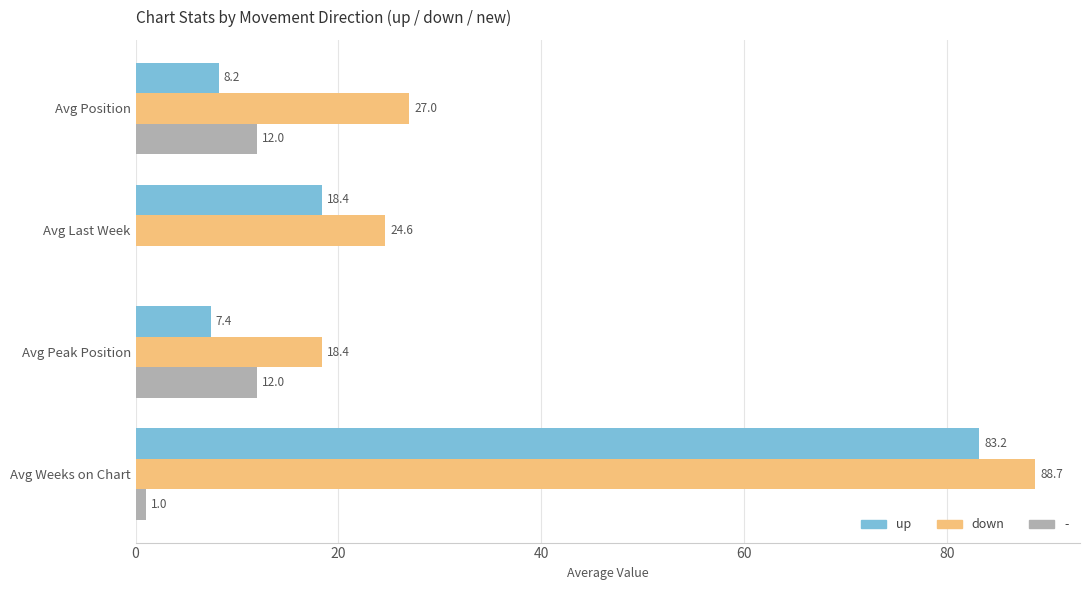

What is the approximate value of up at Avg Last Week?

18.4